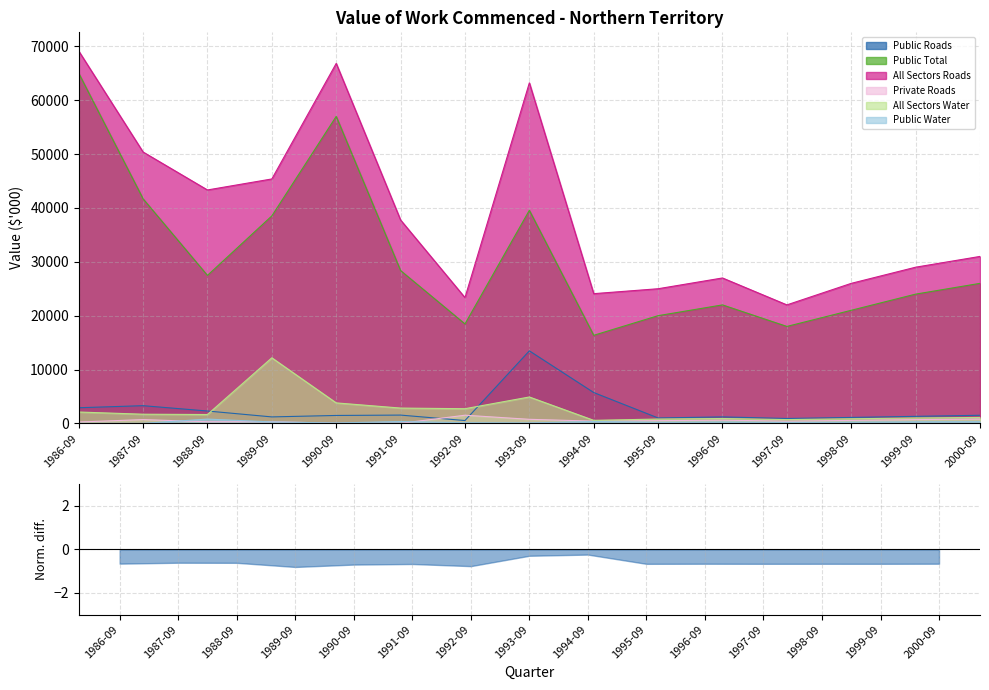

True or false: All Sectors Water has a value of 2106 at 1986-09.

True